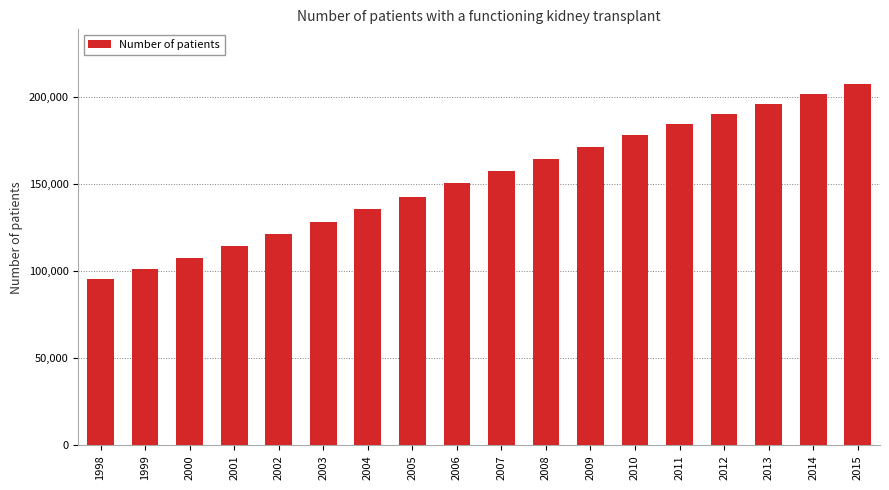

Rank the categories by value from highest to lowest.

2015, 2014, 2013, 2012, 2011, 2010, 2009, 2008, 2007, 2006, 2005, 2004, 2003, 2002, 2001, 2000, 1999, 1998